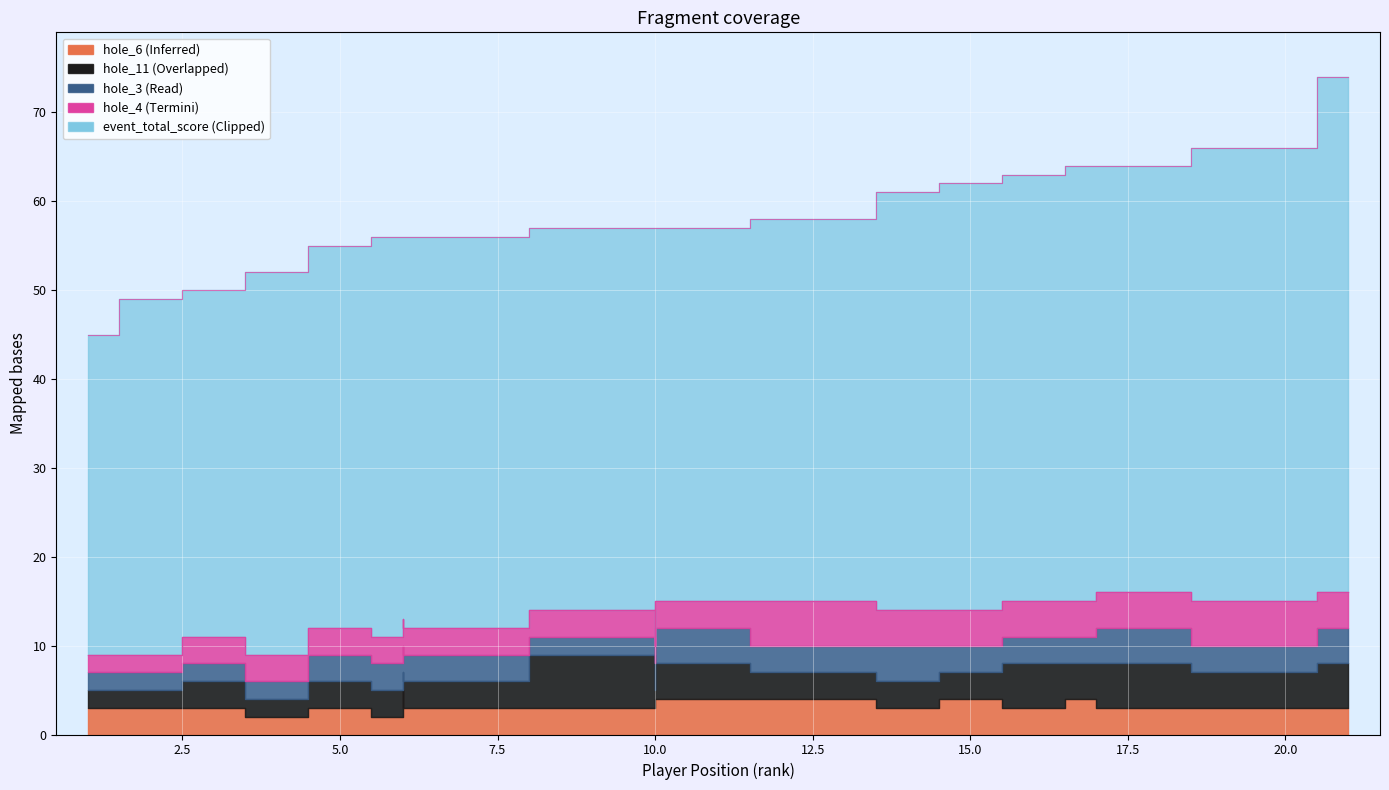

What is the difference between the round_total_score values at 17 and 6?

8